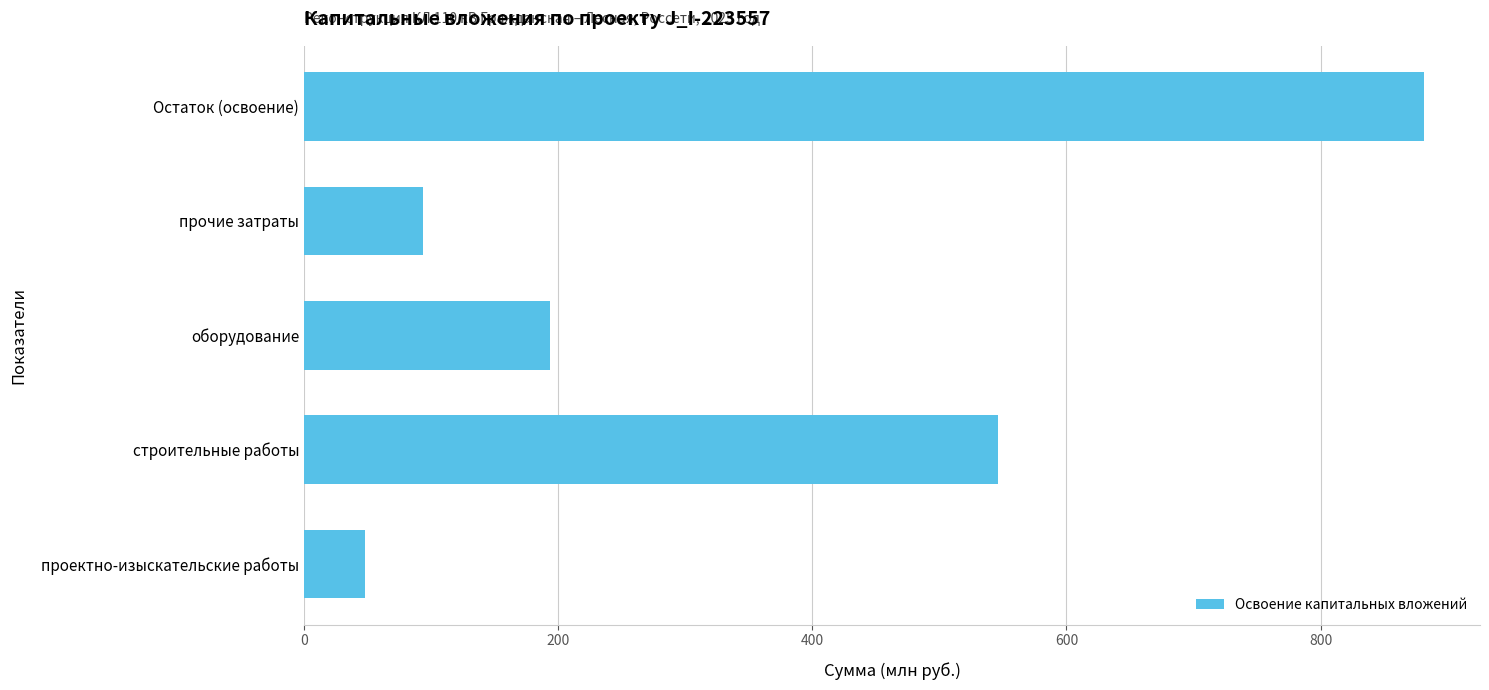

Where is the data nearest to the value 464?

строительные работы